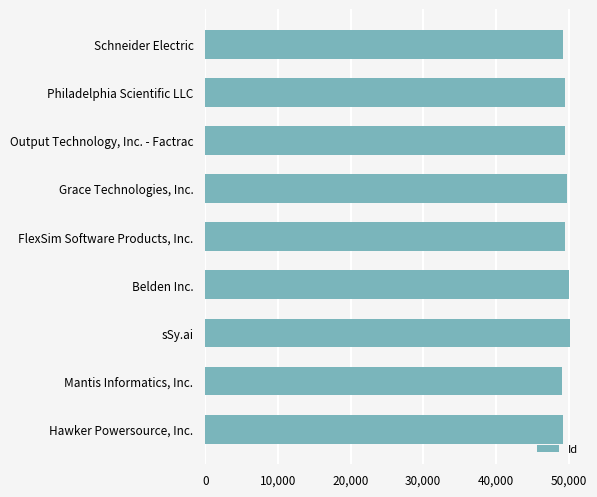

Rank the categories by value from lowest to highest.

Mantis Informatics, Inc., Hawker Powersource, Inc., Schneider Electric, Output Technology, Inc. - Factrac, Philadelphia Scientific LLC, FlexSim Software Products, Inc., Grace Technologies, Inc., Belden Inc., sSy.ai